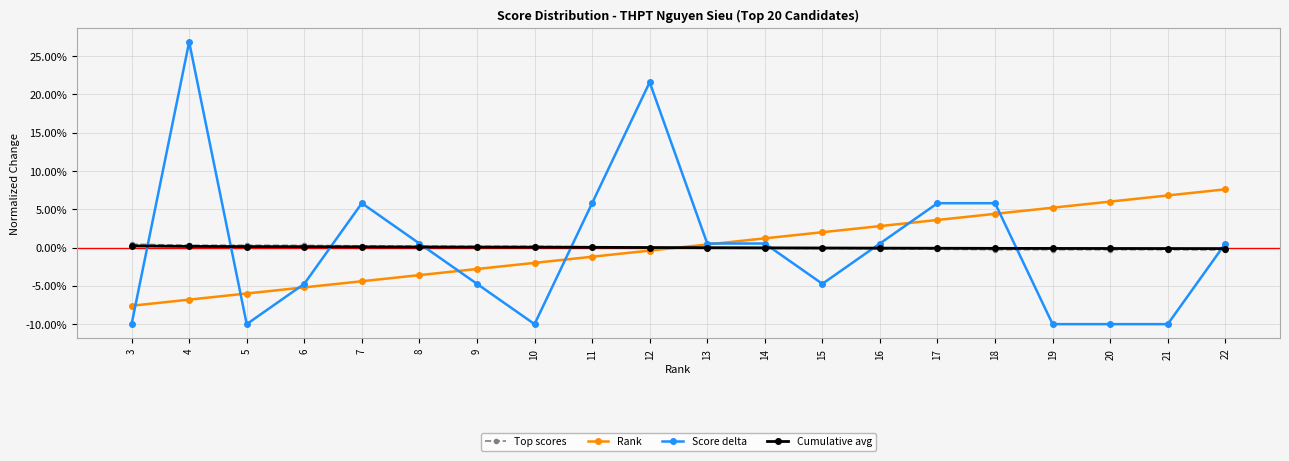

What is the minimum value for Score delta?

-10.0